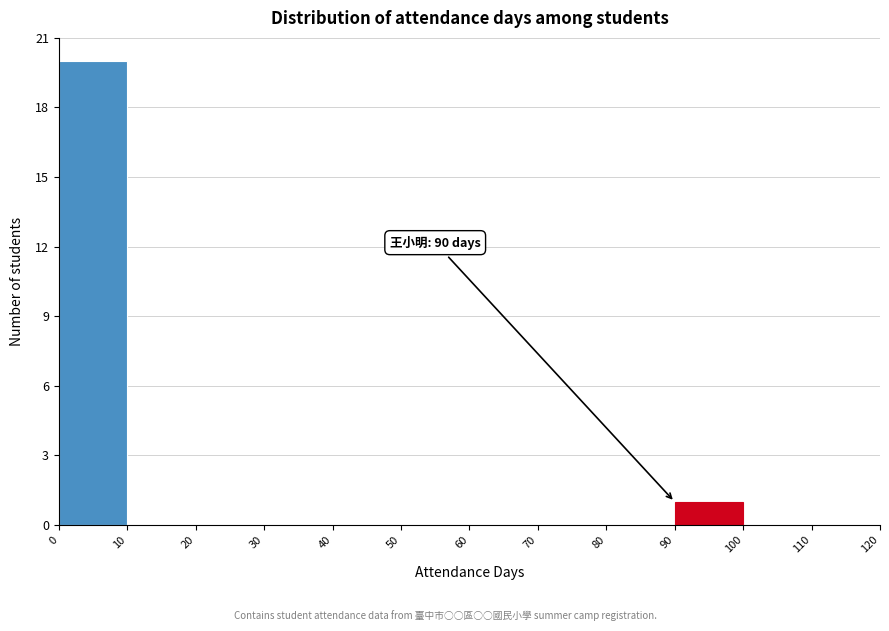

Over which range of the x-axis is the bar tallest?

0 to 10